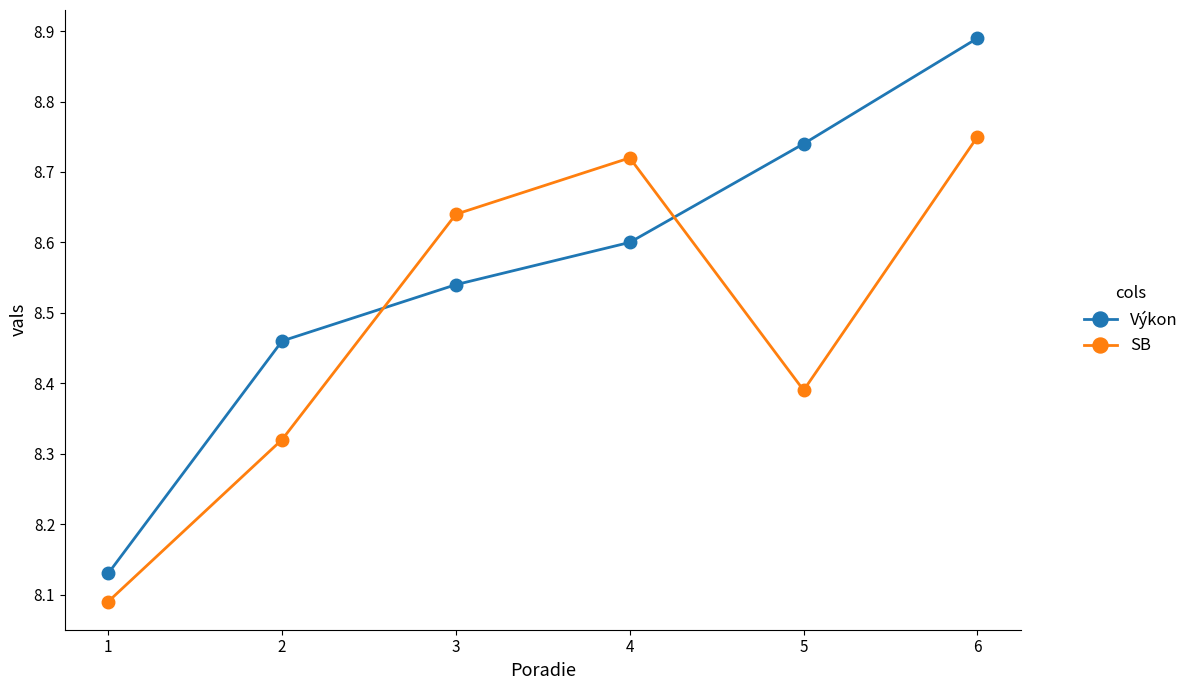

List the series in order of their overall mean, highest first.

Výkon, SB